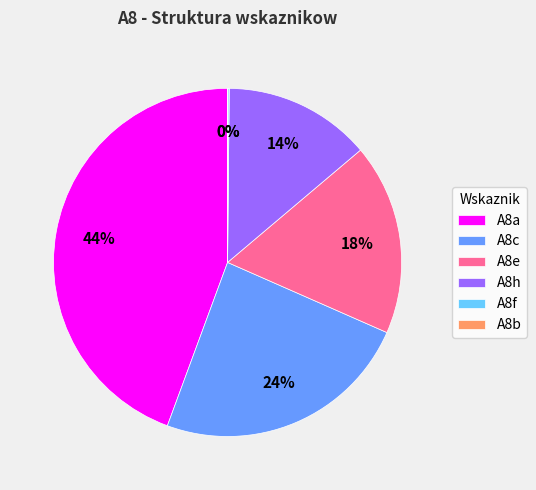

Is A8a the majority of the pie?

No